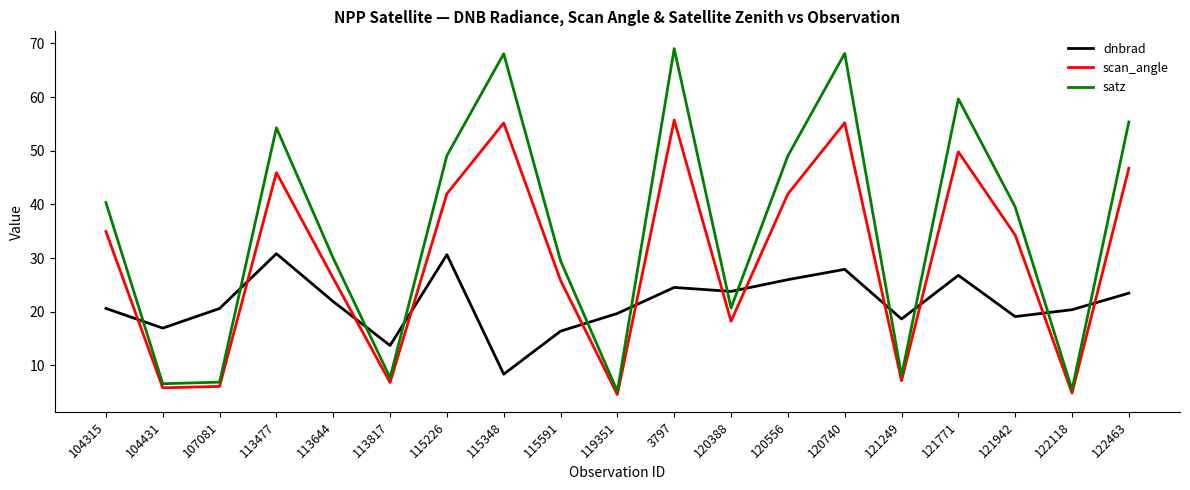

What is the difference between the scan_angle values at 115591 and 120740?

29.4